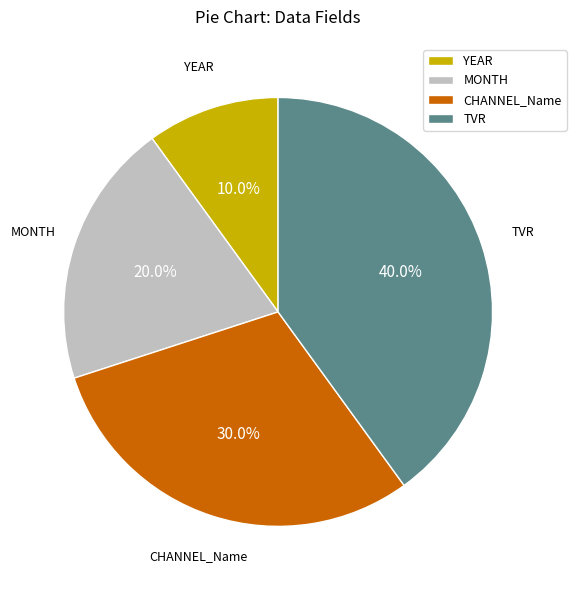

Does YEAR account for over 50% of the chart?

No